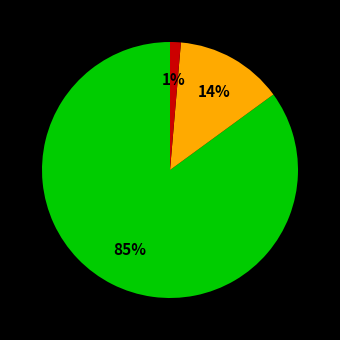

Does any single category account for the majority?

Yes